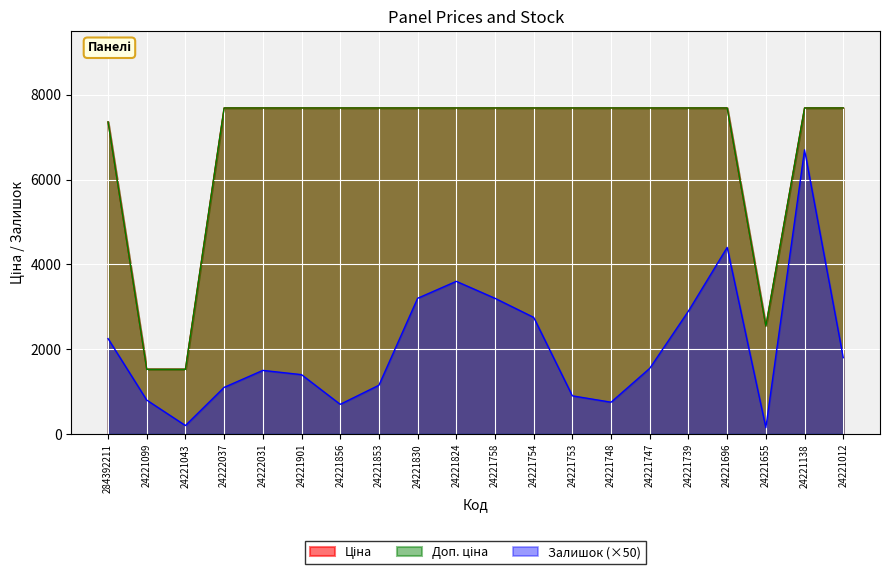

Is the value of Ціна at 24221739 greater than the value of Залишок at 24221099?

Yes